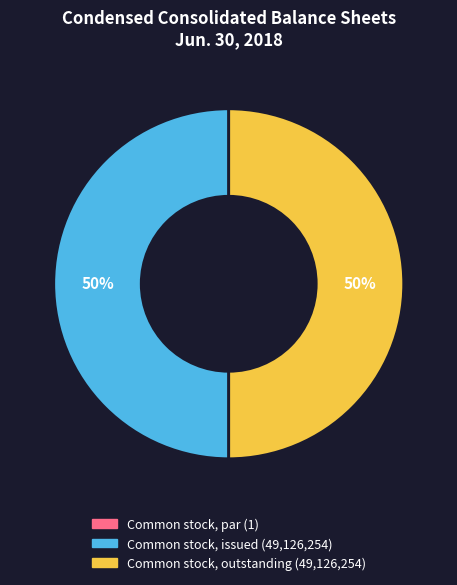

To the nearest percent, what is the average slice percentage?

33%